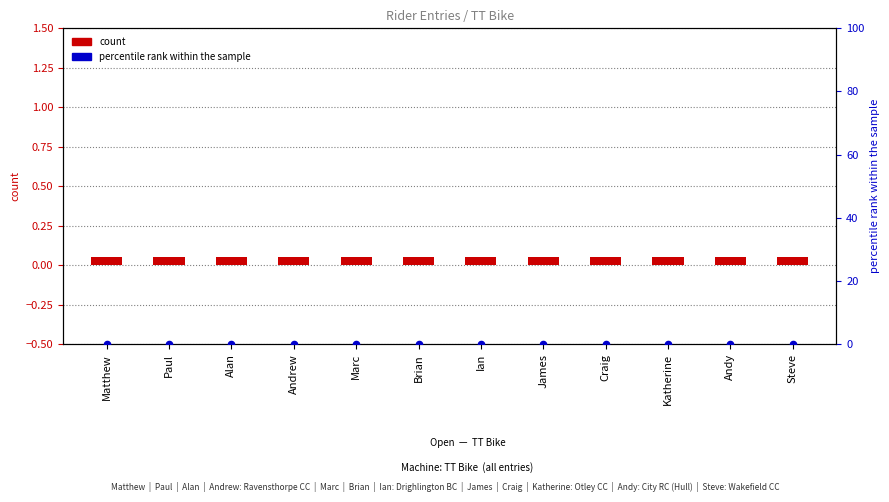

At how many categories does at least one series exceed 0?

12